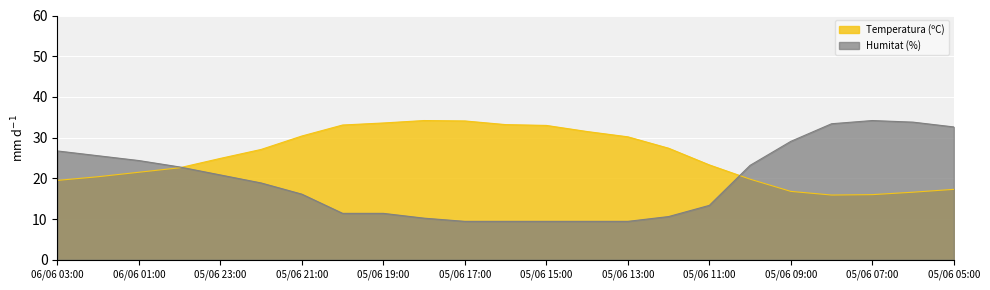

Reading left to right, list all the values displayed in this chart.

Temperatura (ºC): 06/06 03:00=19.5	06/06 02:00=20.4	06/06 01:00=21.5	06/06 00:00=22.6	05/06 23:00=24.9	05/06 22:00=27.1	05/06 21:00=30.4	05/06 20:00=33.1	05/06 19:00=33.6	05/06 18:00=34.2	05/06 17:00=34.1	05/06 16:00=33.2	05/06 15:00=33.0	05/06 14:00=31.5	05/06 13:00=30.2	05/06 12:00=27.4	05/06 11:00=23.3	05/06 10:00=19.8	05/06 09:00=16.8	05/06 08:00=15.9	05/06 07:00=16.0	05/06 06:00=16.6	05/06 05:00=17.3
Humitat (%): 06/06 03:00=26.7	06/06 02:00=25.6	06/06 01:00=24.4	06/06 00:00=22.8	05/06 23:00=20.8	05/06 22:00=18.9	05/06 21:00=16.1	05/06 20:00=11.4	05/06 19:00=11.4	05/06 18:00=10.2	05/06 17:00=9.4	05/06 16:00=9.4	05/06 15:00=9.4	05/06 14:00=9.4	05/06 13:00=9.4	05/06 12:00=10.6	05/06 11:00=13.4	05/06 10:00=23.2	05/06 09:00=29.1	05/06 08:00=33.4	05/06 07:00=34.2	05/06 06:00=33.8	05/06 05:00=32.6